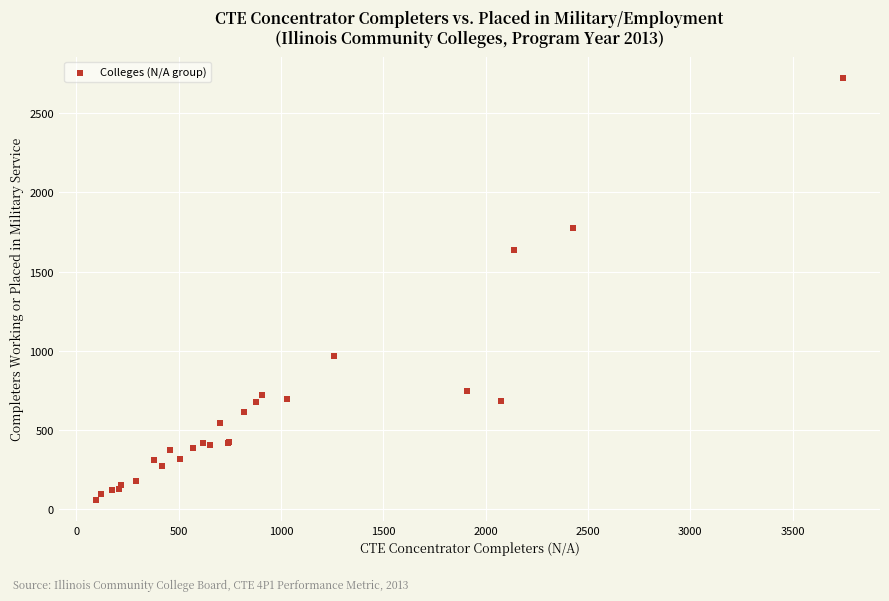

What Y value in the scatter plot is closest to 1392?

1639